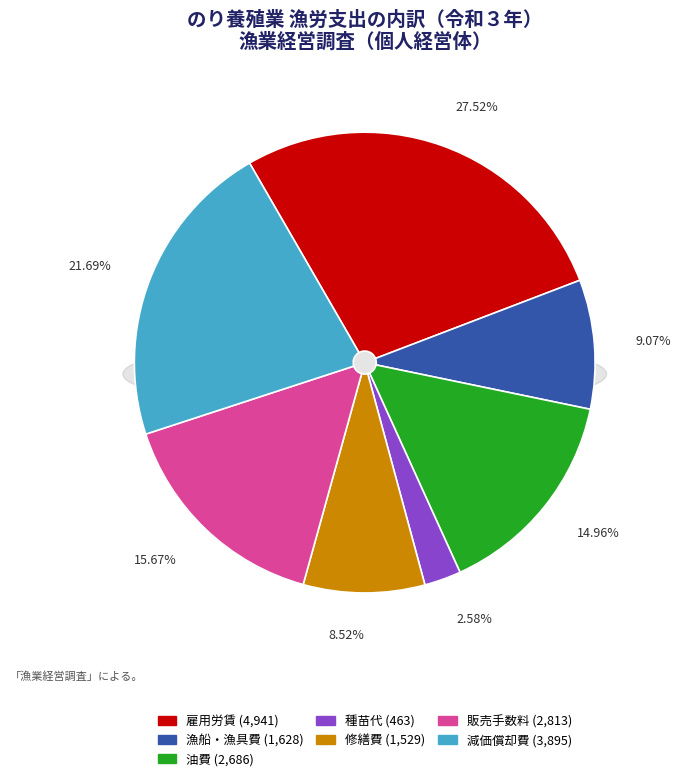

The 種苗代 slice represents 3% of the pie. True or false?

True